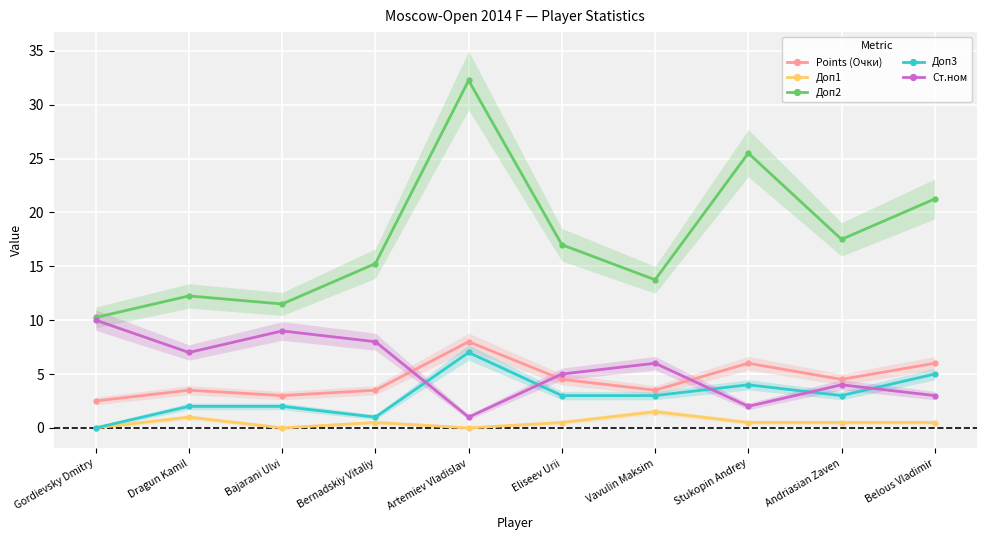

Between Dragun Kamil and Bajarani Ulvi, which is larger?

Dragun Kamil